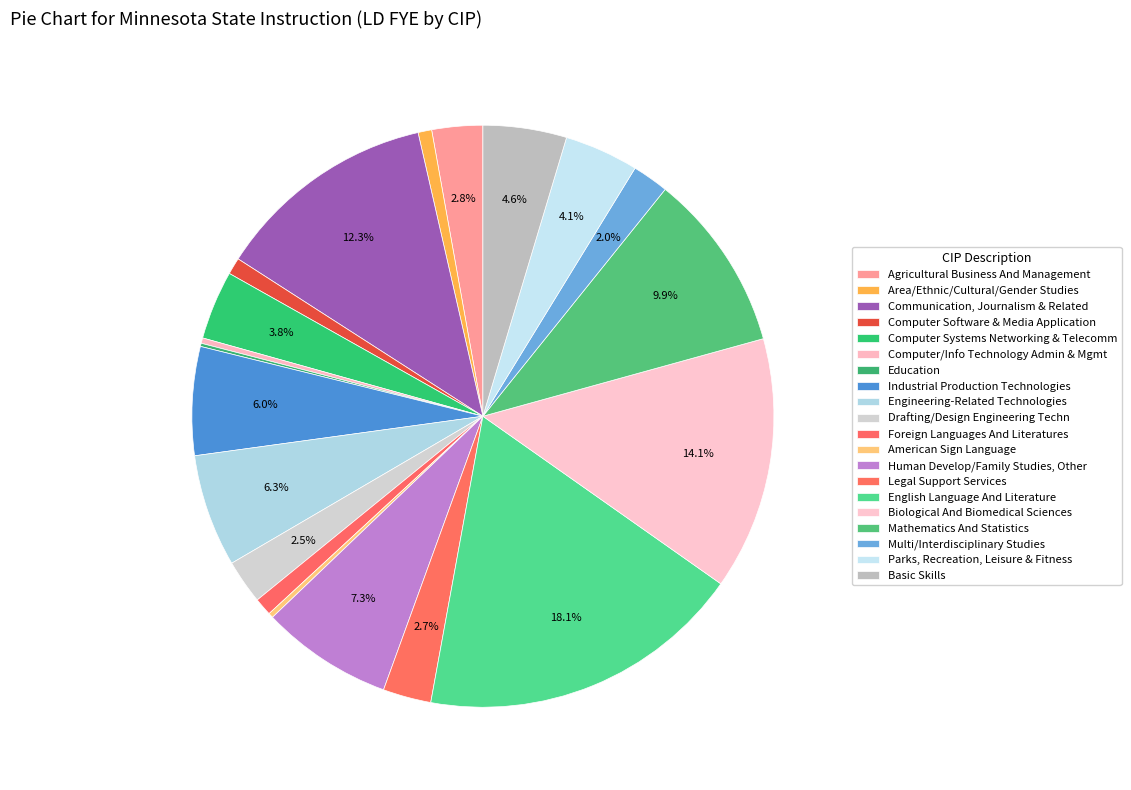

Does Multi/Interdisciplinary Studies represent more than half of the total?

No